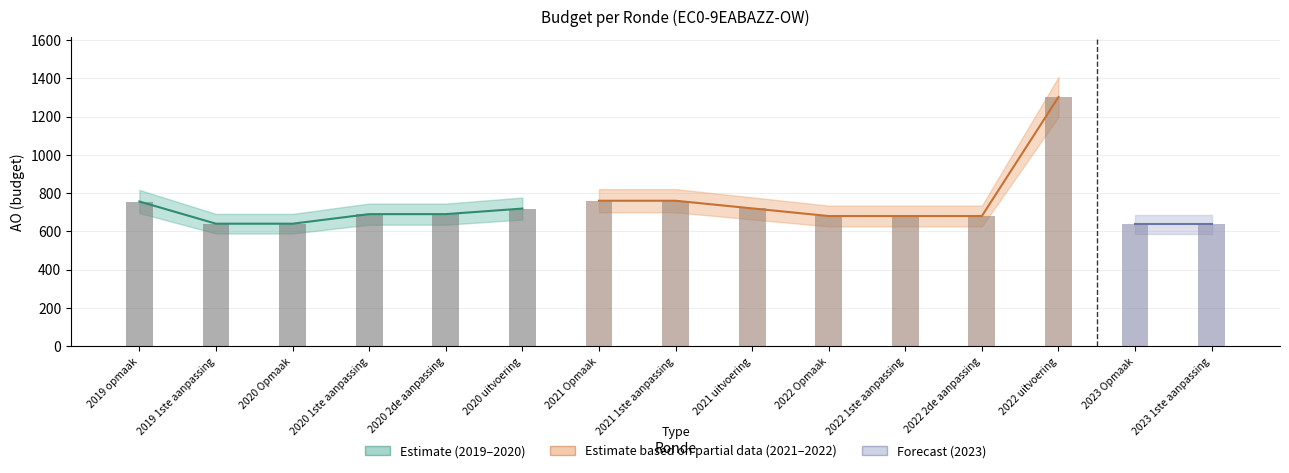

Between 2020 1ste aanpassing and 2023 Opmaak, which series saw the biggest shift?

AO